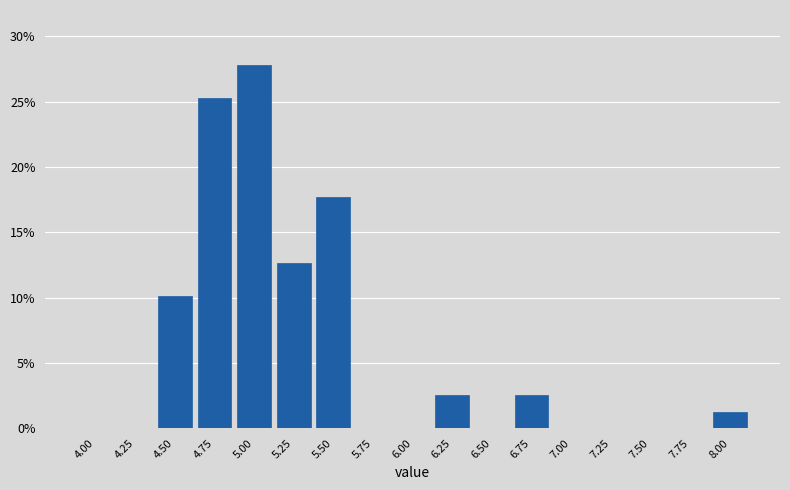

Reading left to right, transcribe all the data shown in this chart.

4.00=0.0	4.25=0.0	4.50=10.1	4.75=25.3	5.00=27.8	5.25=12.7	5.50=17.7	5.75=0.0	6.00=0.0	6.25=2.5	6.50=0.0	6.75=2.5	7.00=0.0	7.25=0.0	7.50=0.0	7.75=0.0	8.00=1.3